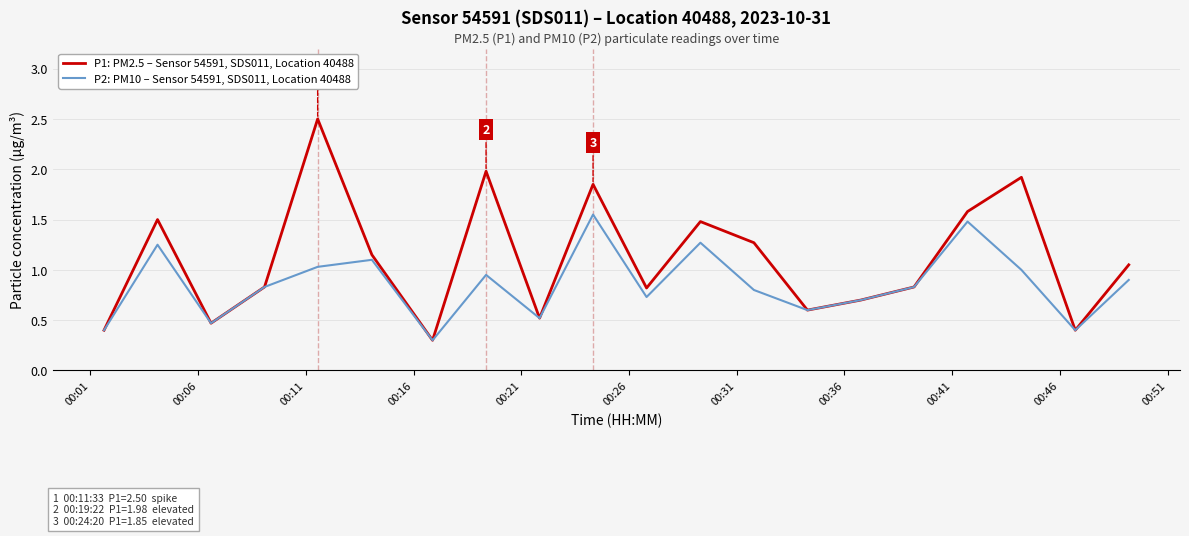

Does the chart display data point markers on the line(s)?

No